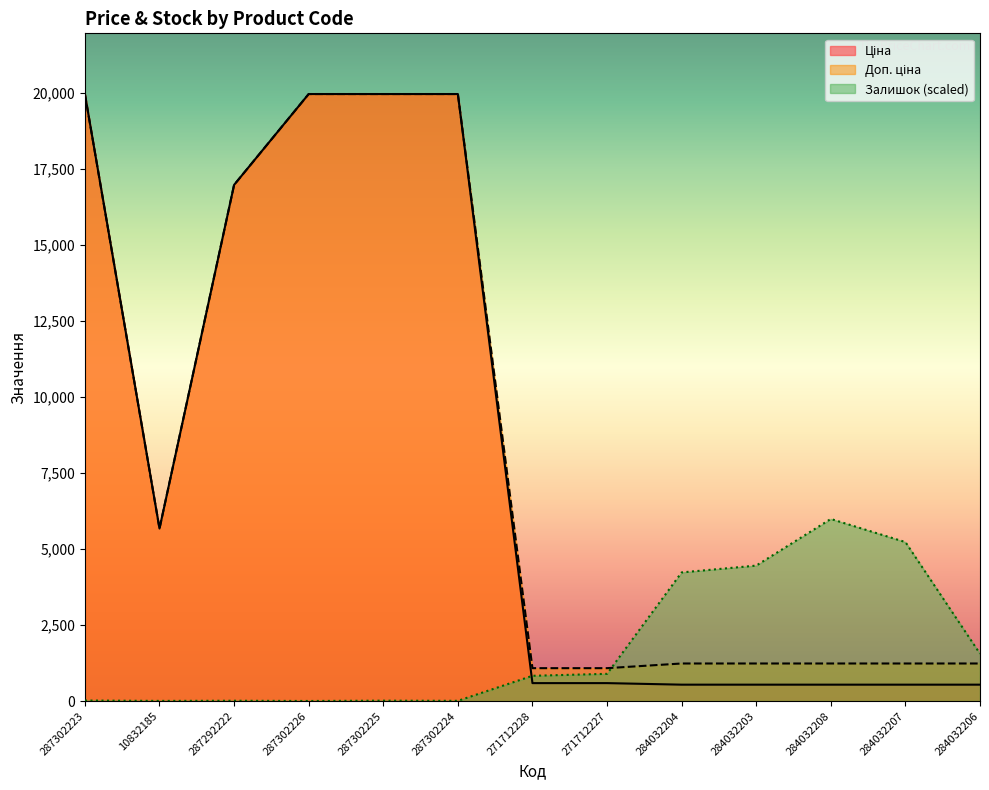

True or false: Доп. ціна and Ціна intersect in this chart.

False